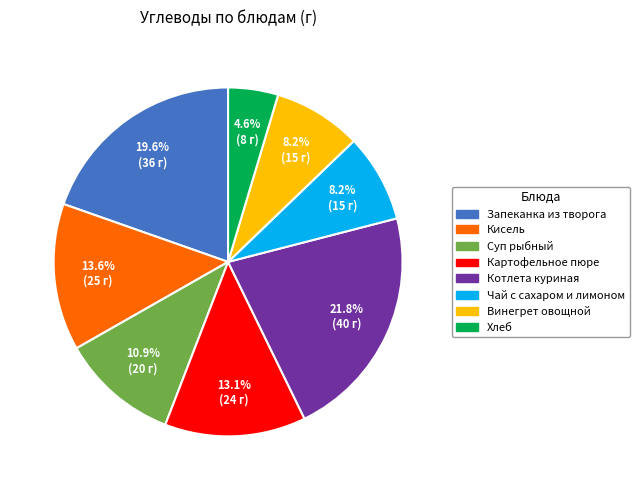

Between Суп рыбный and Чай с сахаром и лимоном, which is larger?

Суп рыбный